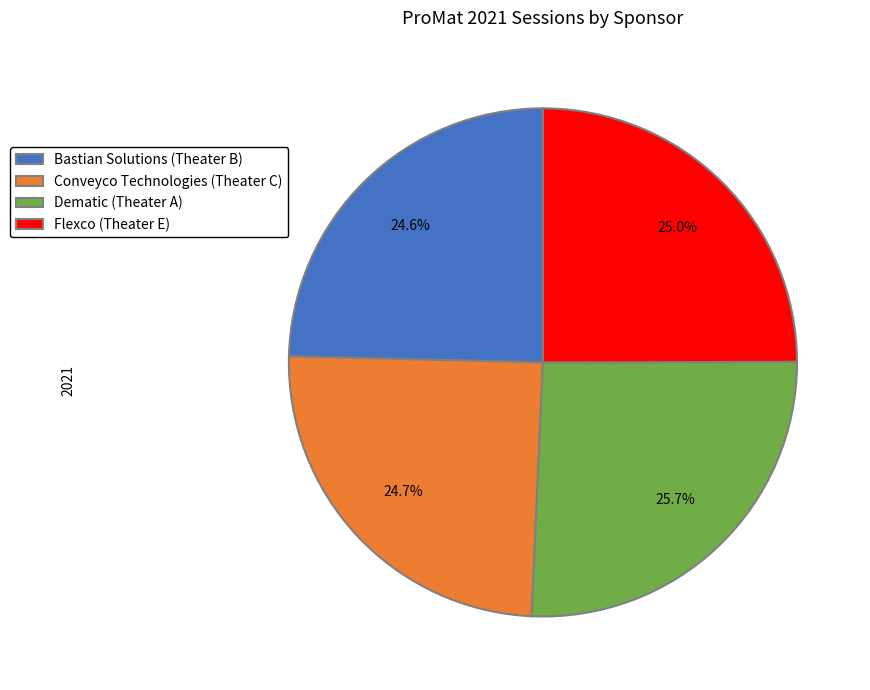

True or false: Bastian Solutions (Theater B) accounts for 13% of the total.

False